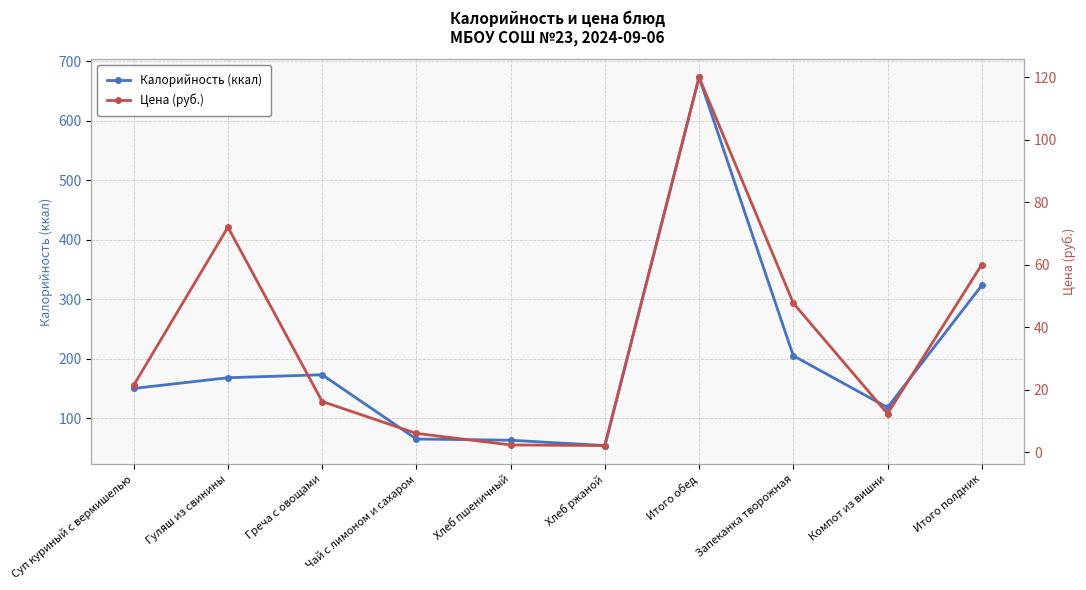

What is the label of the 1st point from the left?

Суп куриный с вермишелью